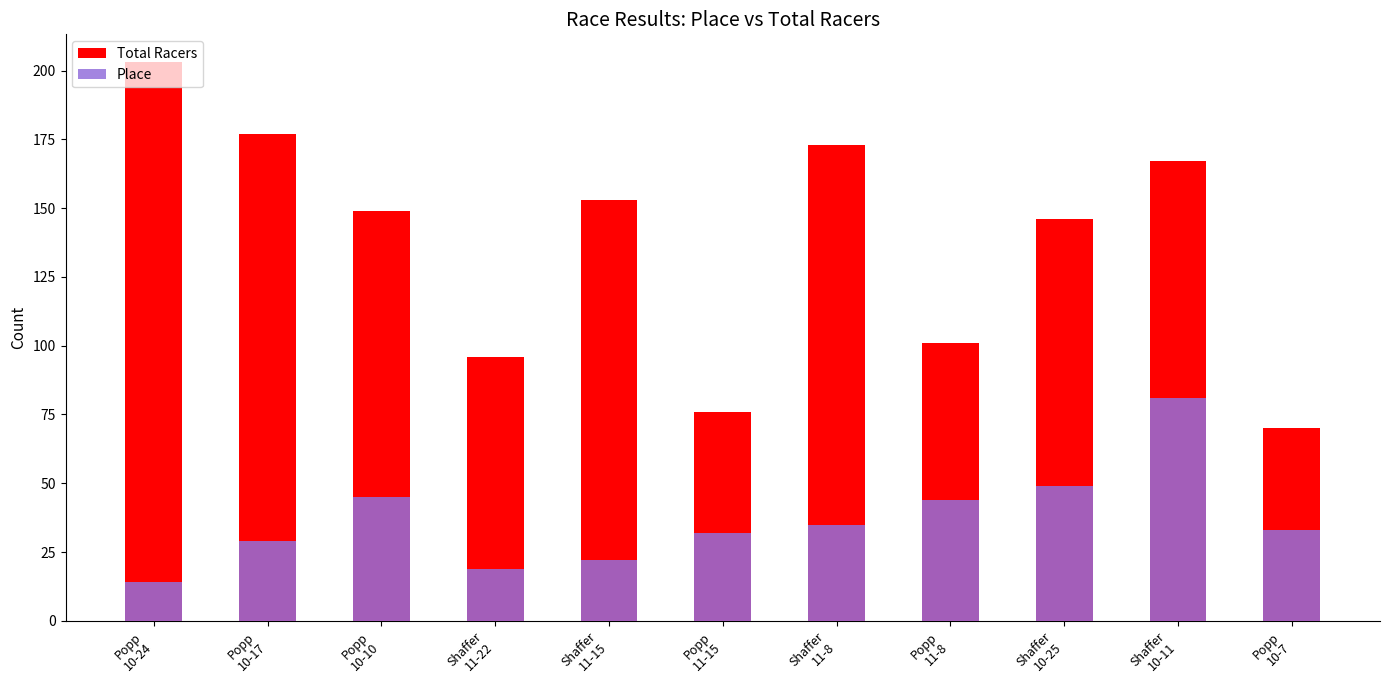

What is the difference between the maximum and minimum values in the Place series?

67